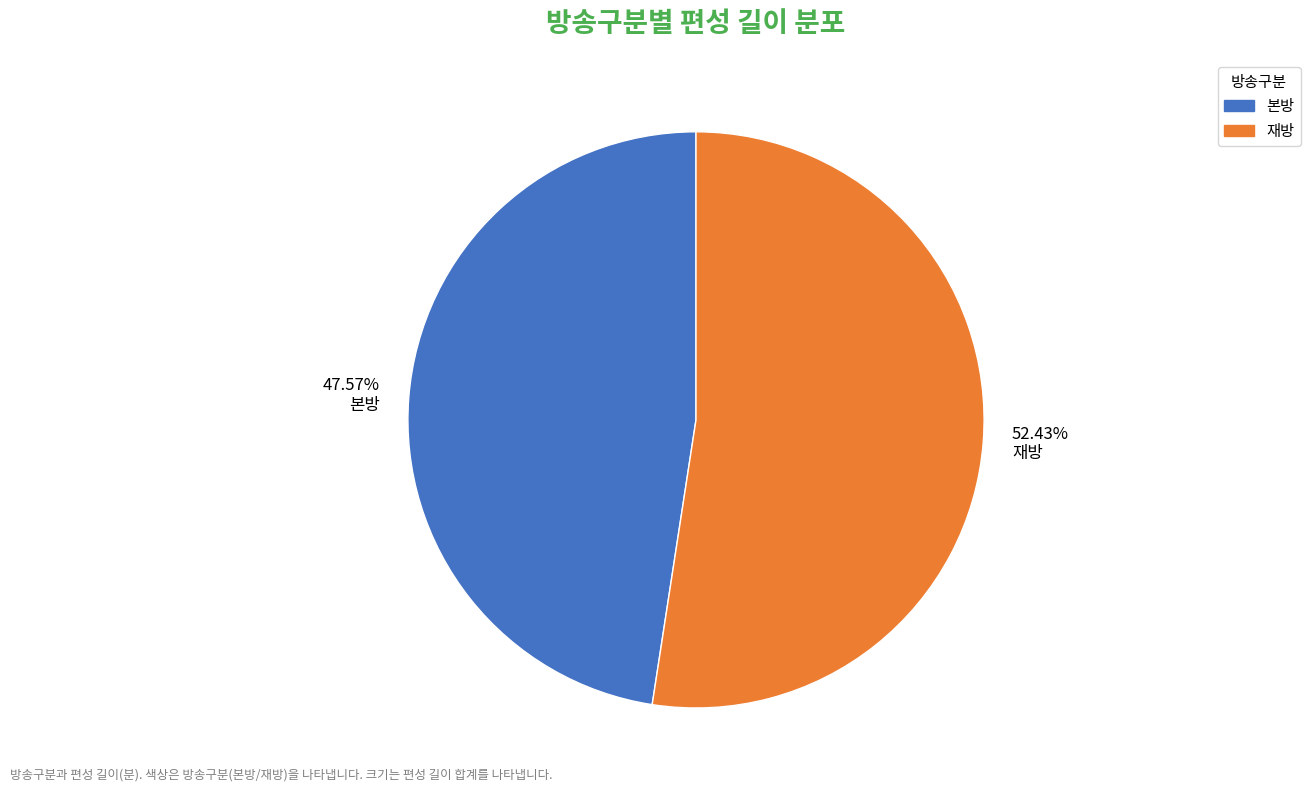

Does 재방 represent more than half of the total?

Yes